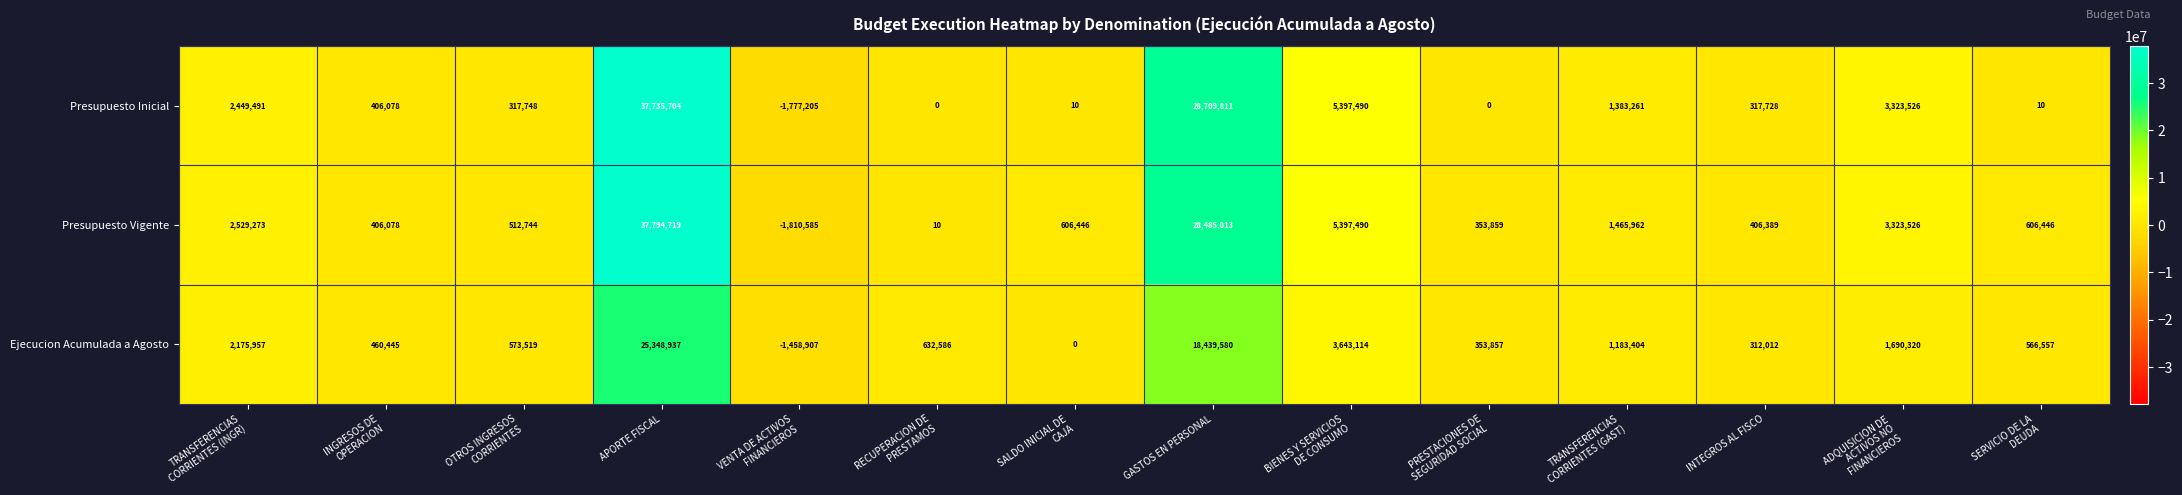

At how many categories does at least one series exceed 29863266?

1